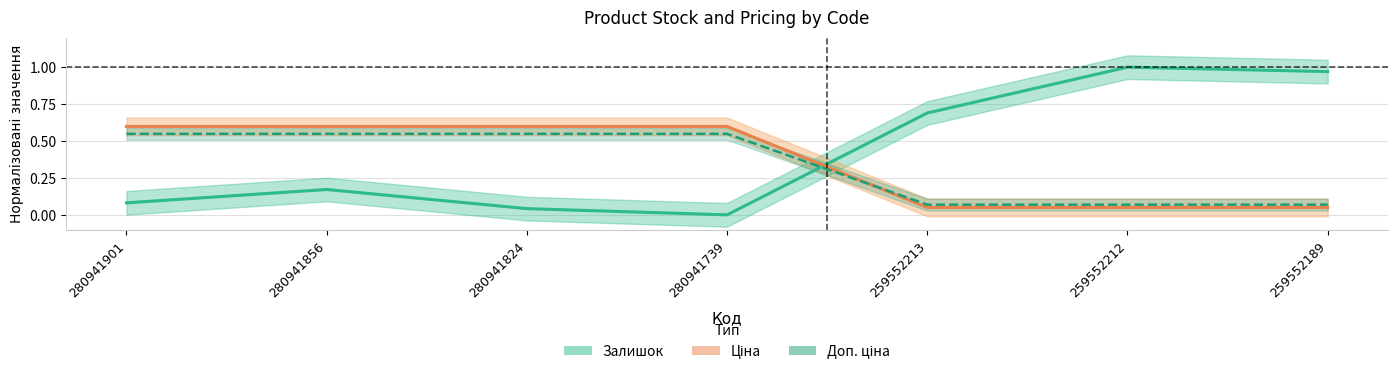

Is this an area chart (filled region under the line)?

No